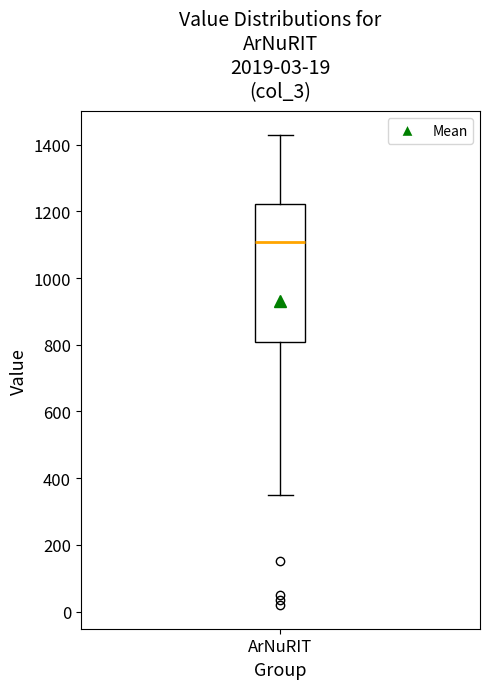

Where is the lower edge of the box for ArNuRIT on the y-axis? The values are not printed on the chart, so give them approximately, as read against the axis.

800